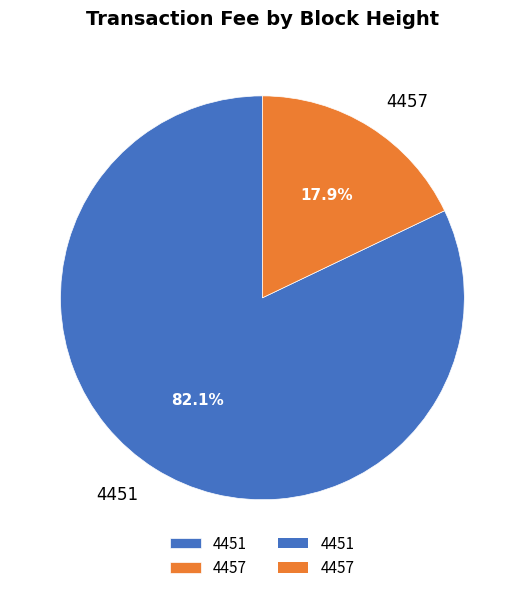

Is 4451 the majority of the pie?

Yes